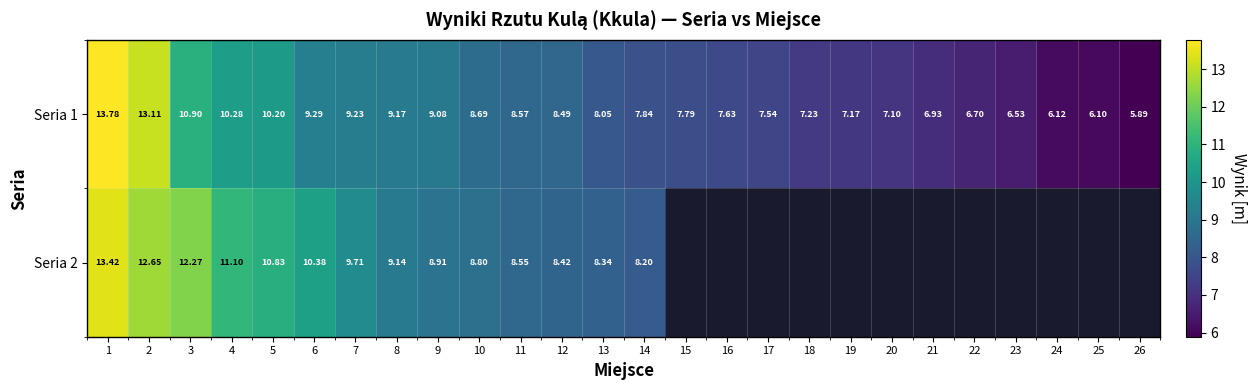

Is the value of Seria 1 at 25 greater than the value of Seria 2 at 7?

No